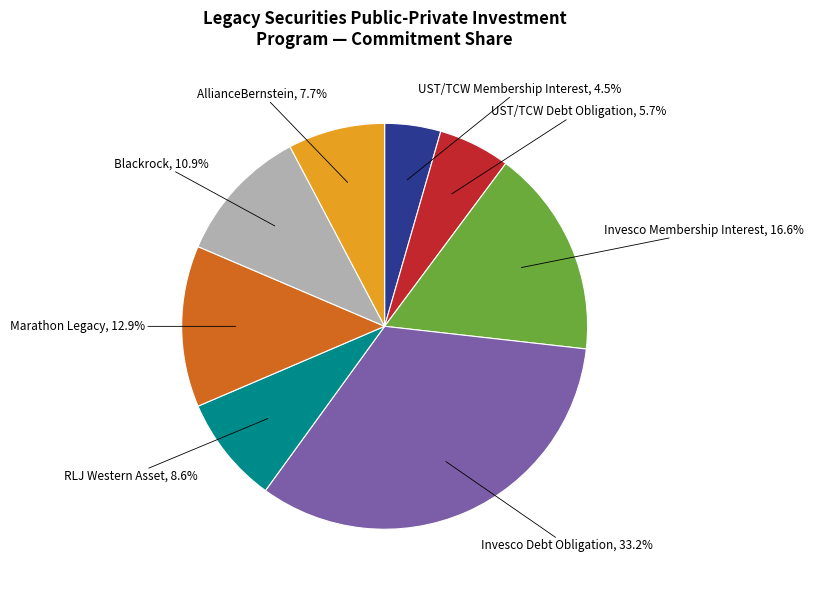

Is there a majority slice in this chart?

No